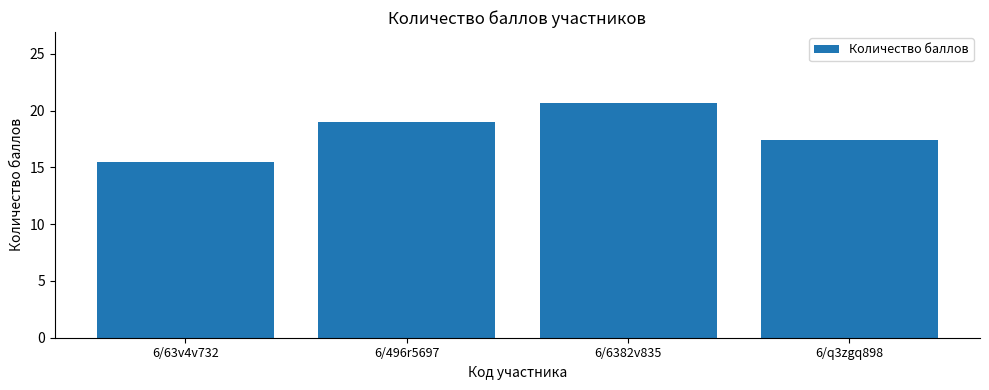

Reading left to right, transcribe all the data shown in this chart.

15.5	19.0	20.7	17.4